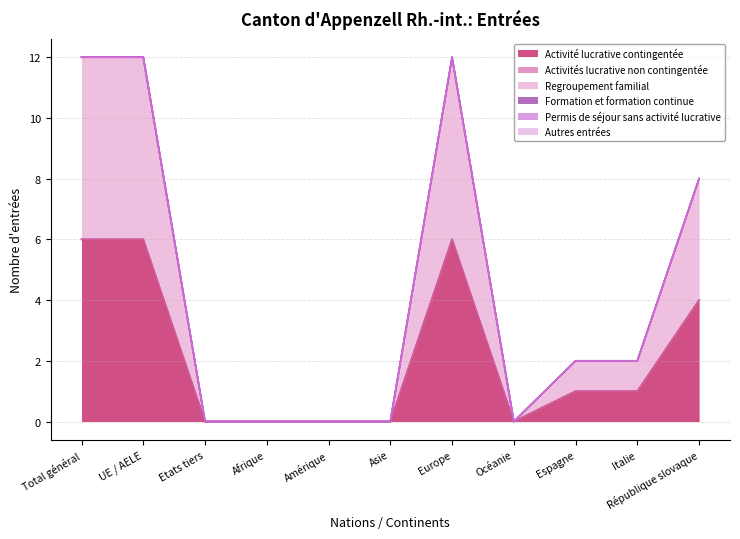

Which has a higher value, Etats tiers or Italie?

Italie